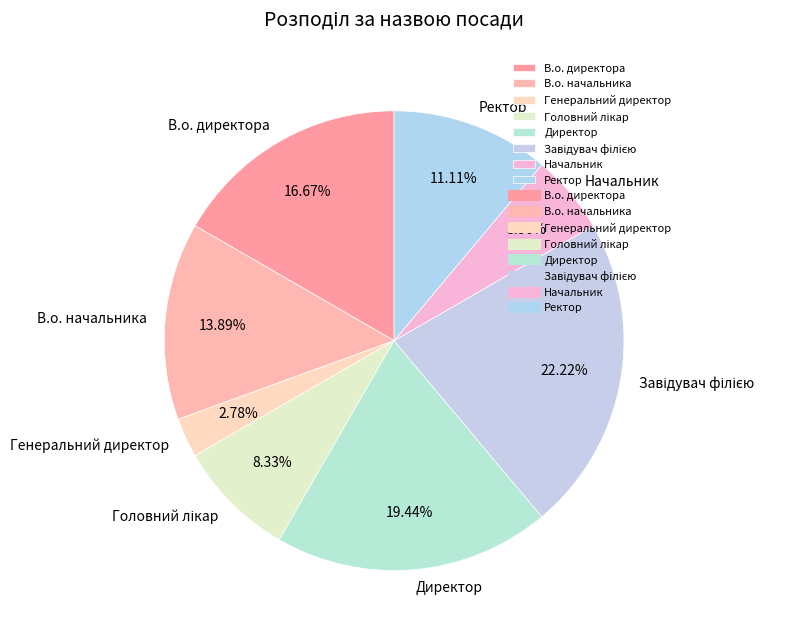

What is the smallest slice in the pie chart?

Генеральний директор